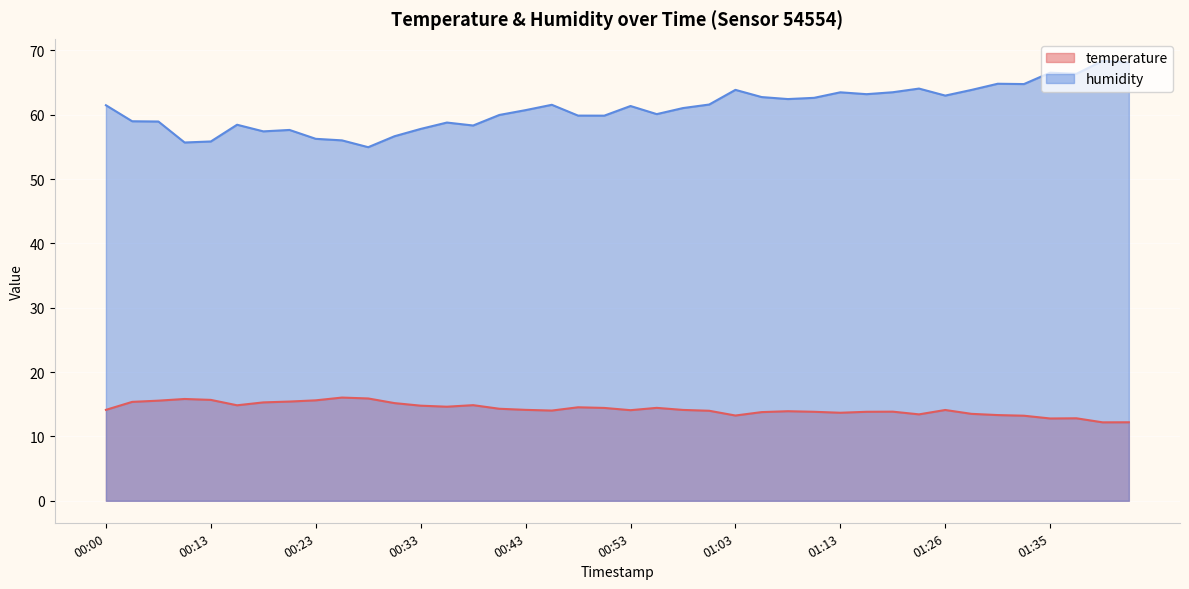

How many data points in humidity are less than 61?

19